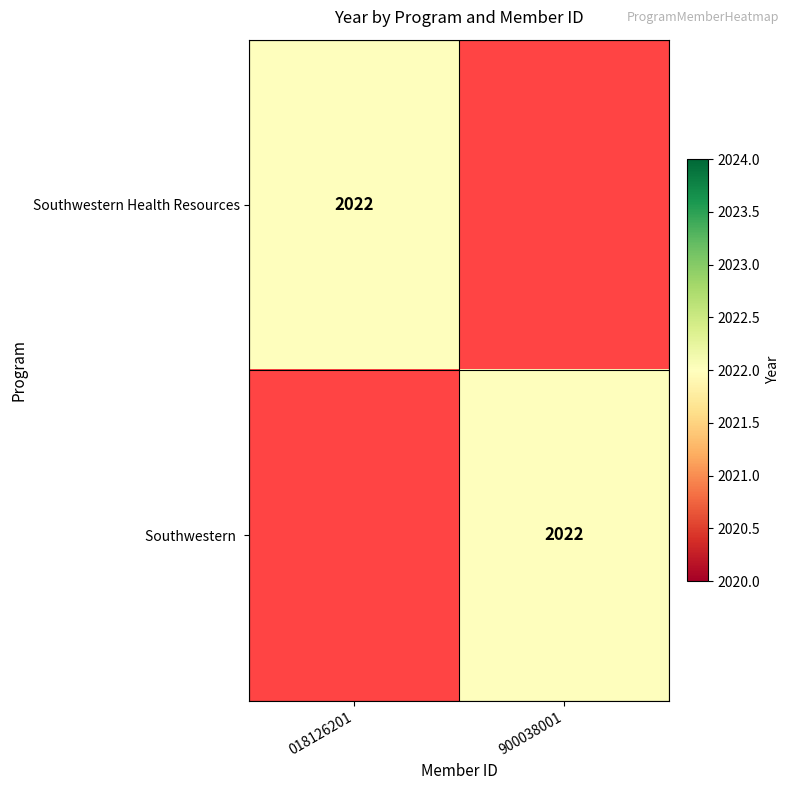

The value of Southwestern  at 900038001 is 2629. True or false?

False